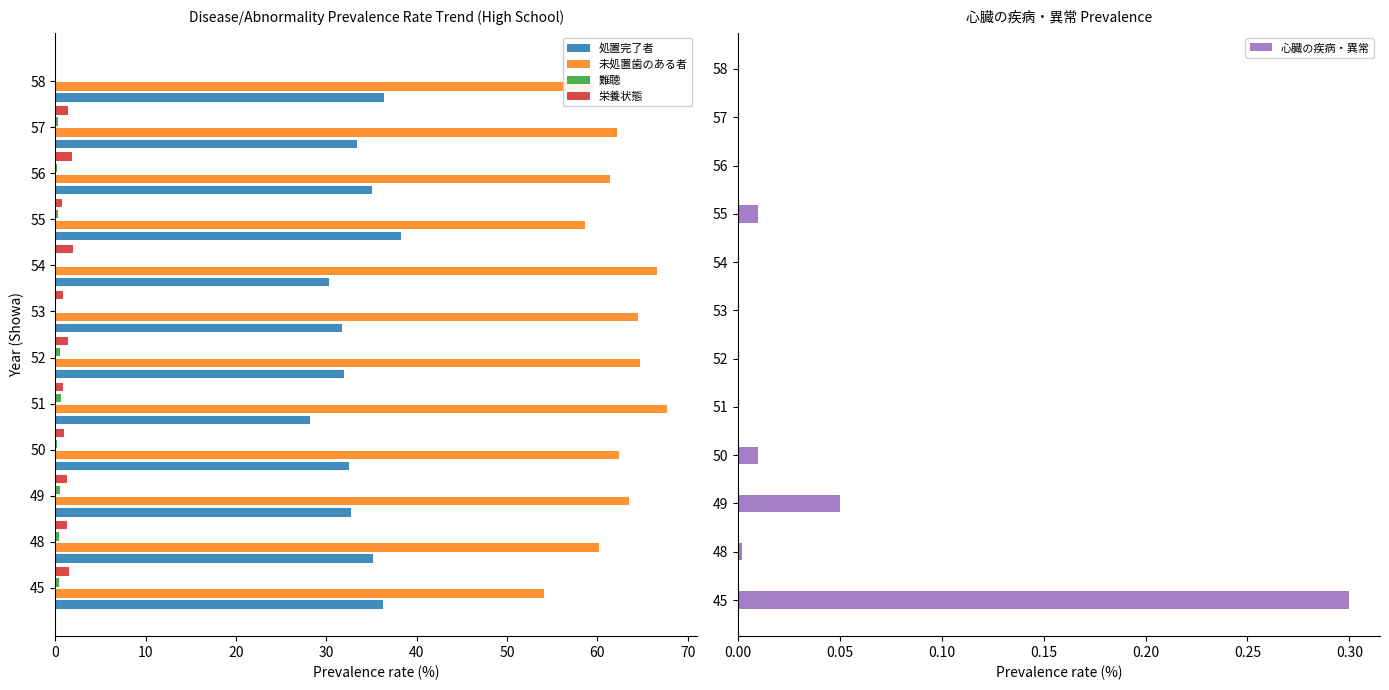

How many groups of bars are there?

12